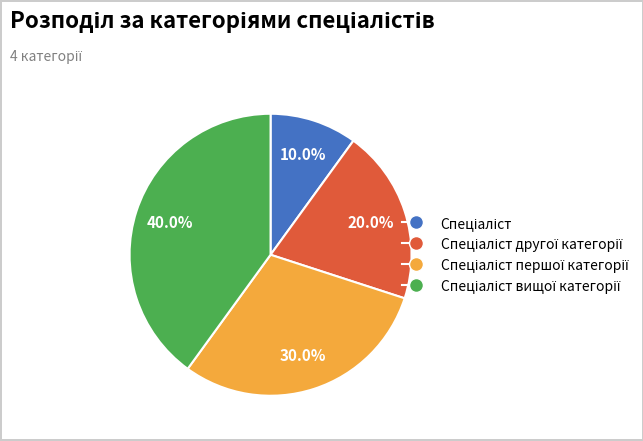

Is there a majority slice in this chart?

No